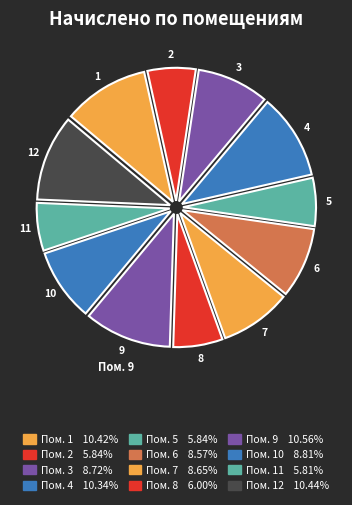

Count the number of slices in the pie.

12